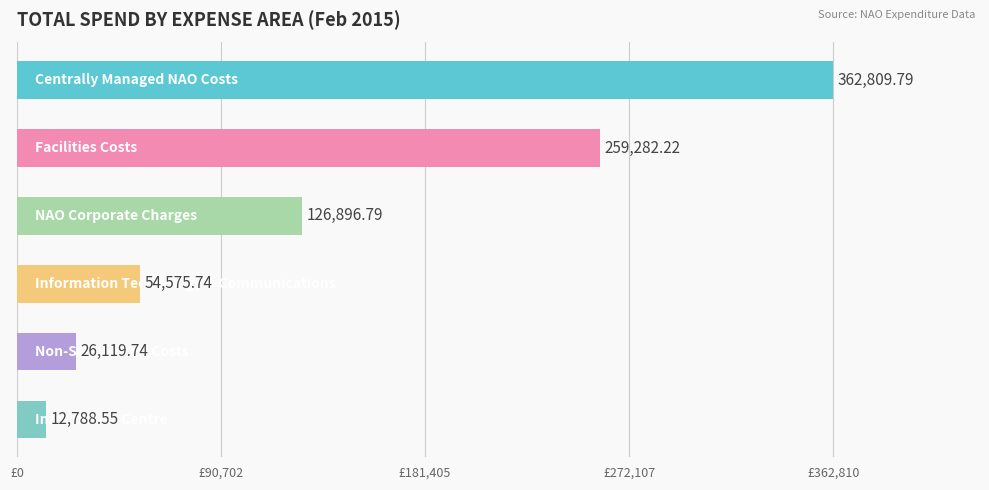

What is the difference between the second highest and second lowest values?

233162.5